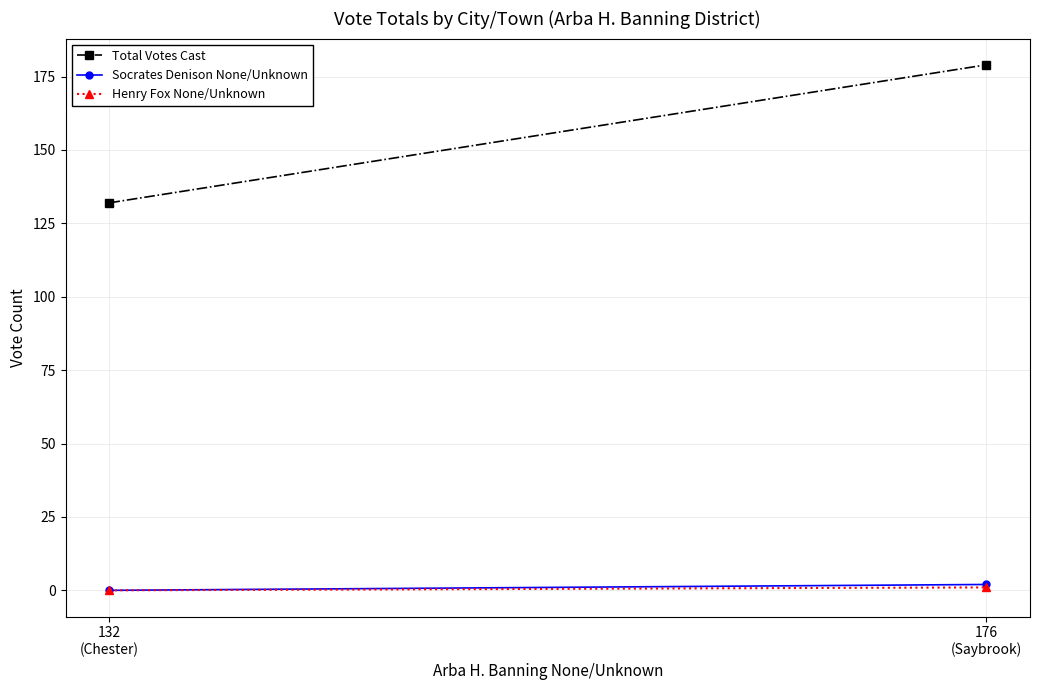

Is it true that Henry Fox None/Unknown equals 0 at 132
(Chester)?

False